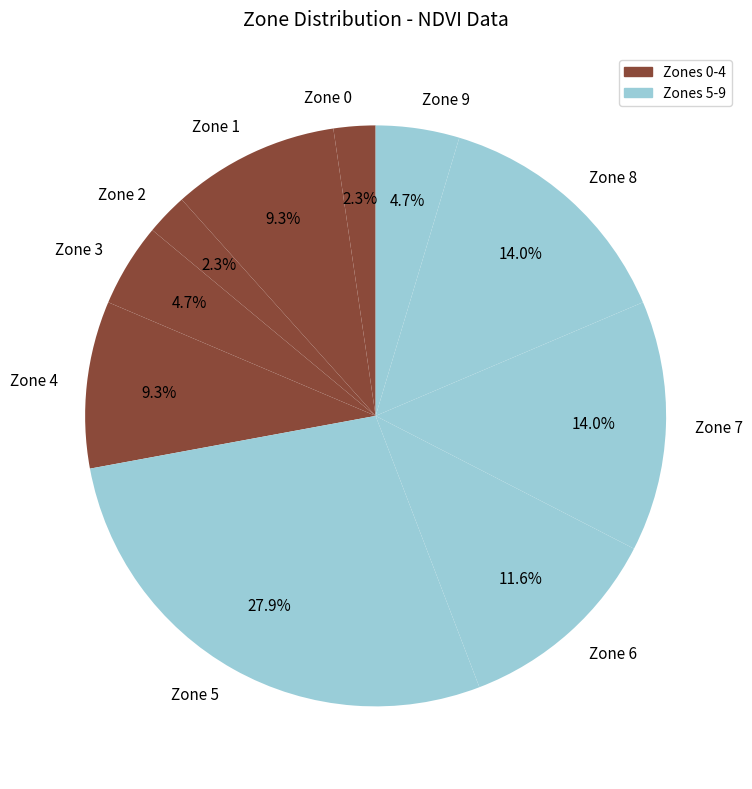

Does Zone 6 represent more than half of the total?

No